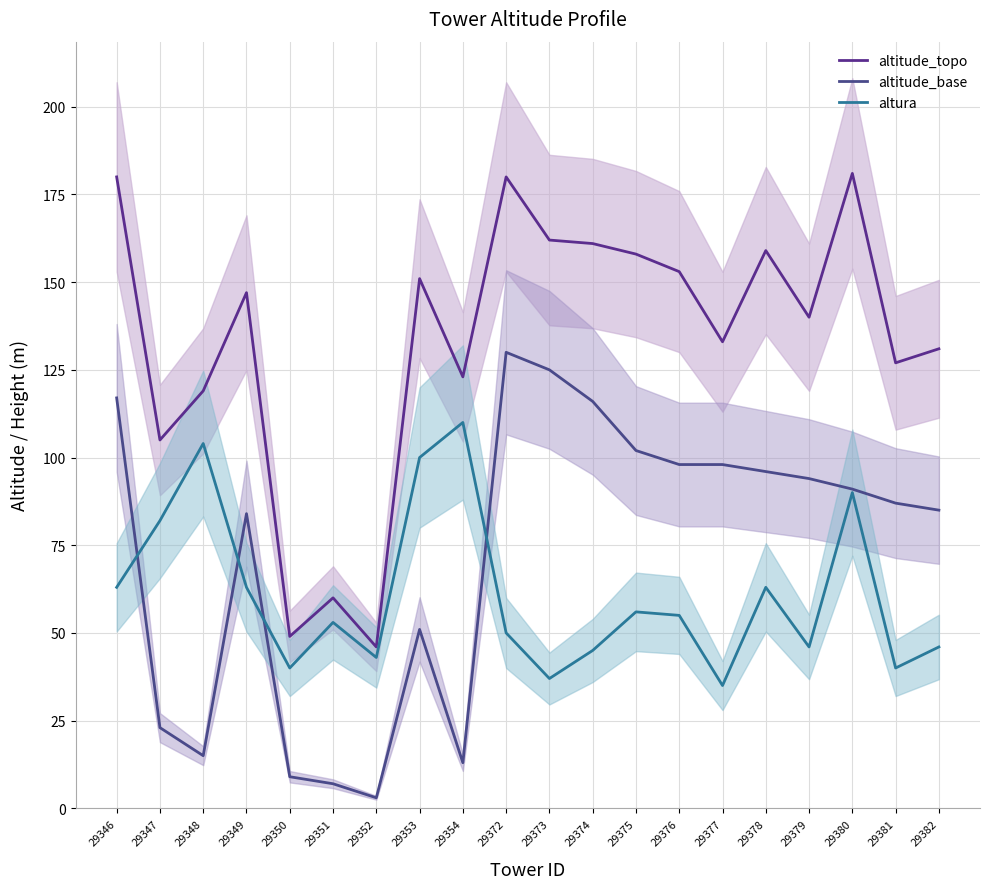

Reading right to left, extract all data points from this chart.

altitude_topo: 131	127	181	140	159	133	153	158	161	162	180	123	151	46	60	49	147	119	105	180
altitude_base: 85	87	91	94	96	98	98	102	116	125	130	13	51	3	7	9	84	15	23	117
altura: 46	40	90	46	63	35	55	56	45	37	50	110	100	43	53	40	63	104	82	63